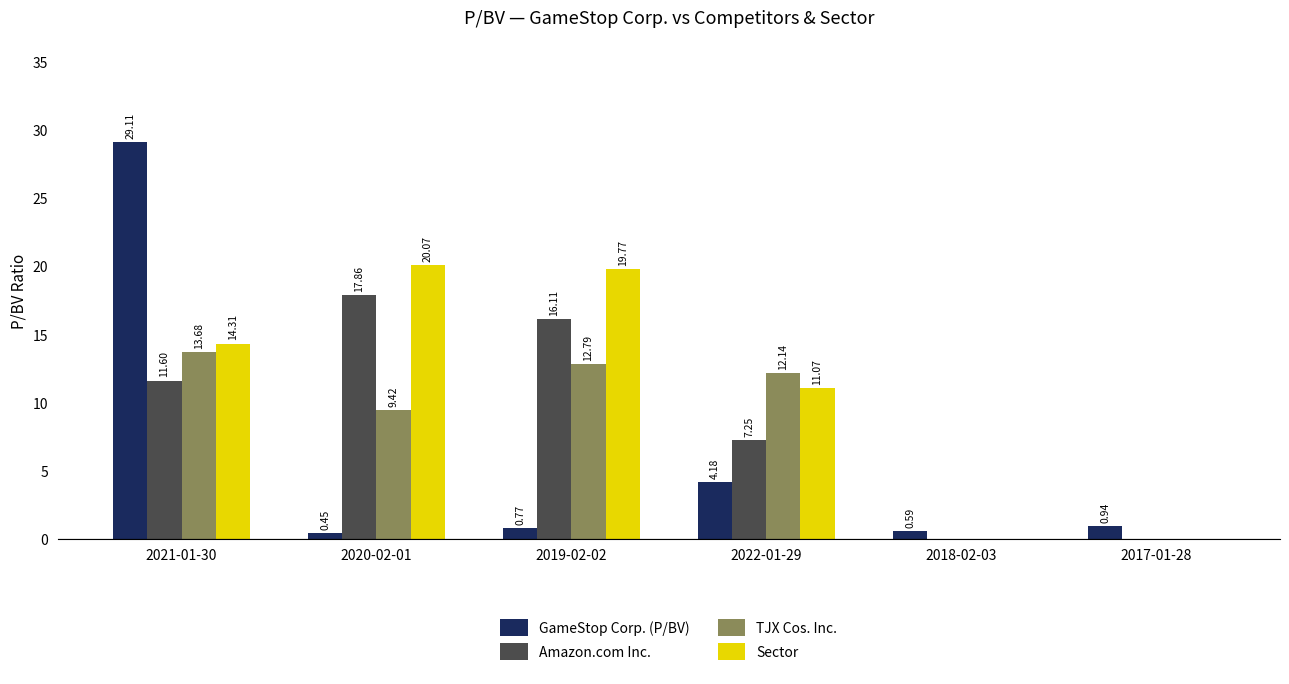

Which series changed the most between 2019-02-02 and 2018-02-03?

Sector